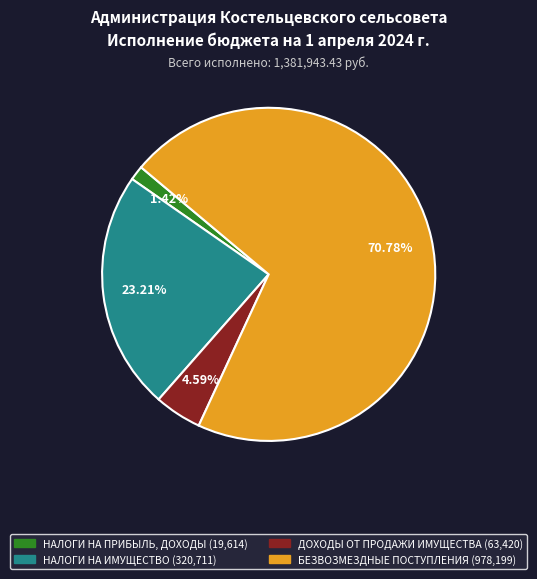

Combined, what portion of the pie is БЕЗВОЗМЕЗДНЫЕ ПОСТУПЛЕНИЯ and НАЛОГИ НА ПРИБЫЛЬ, ДОХОДЫ?

72.2%